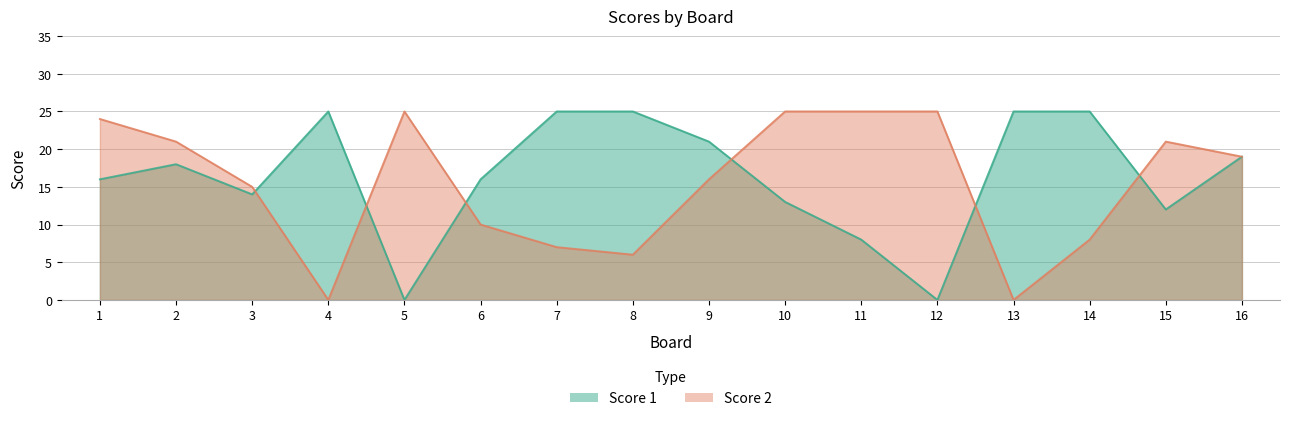

At which category does Score 1 reach its first local valley?

3